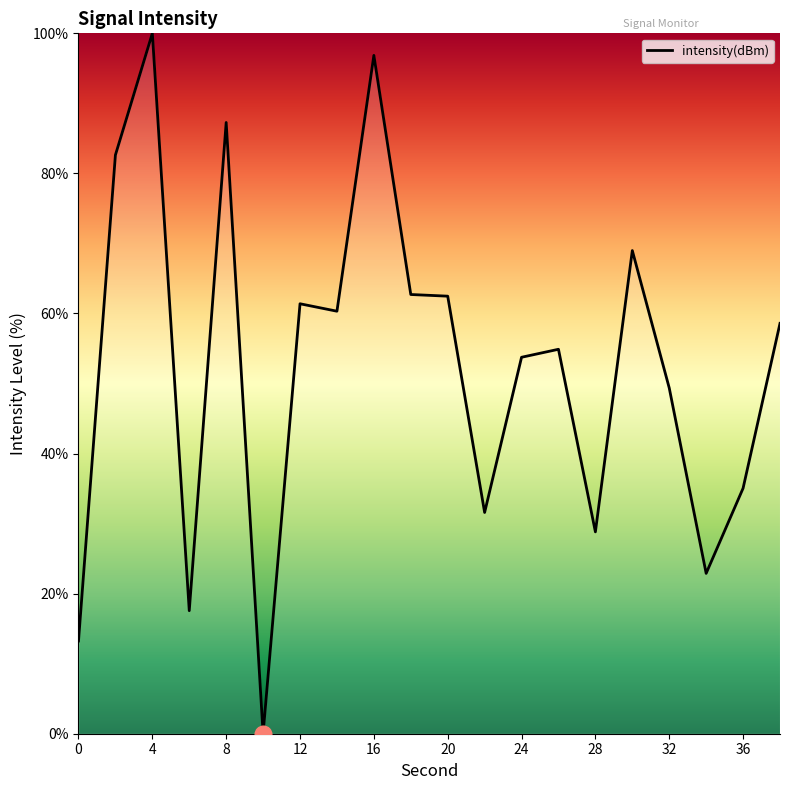

What is the maximum value shown in the chart?

100.0